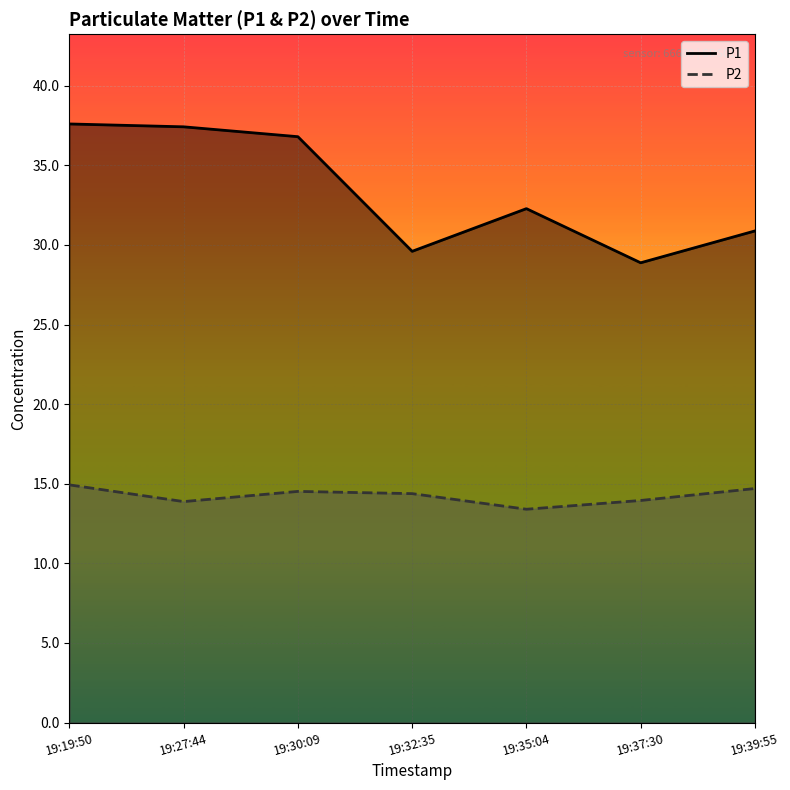

Which series has the widest spread of values?

P1